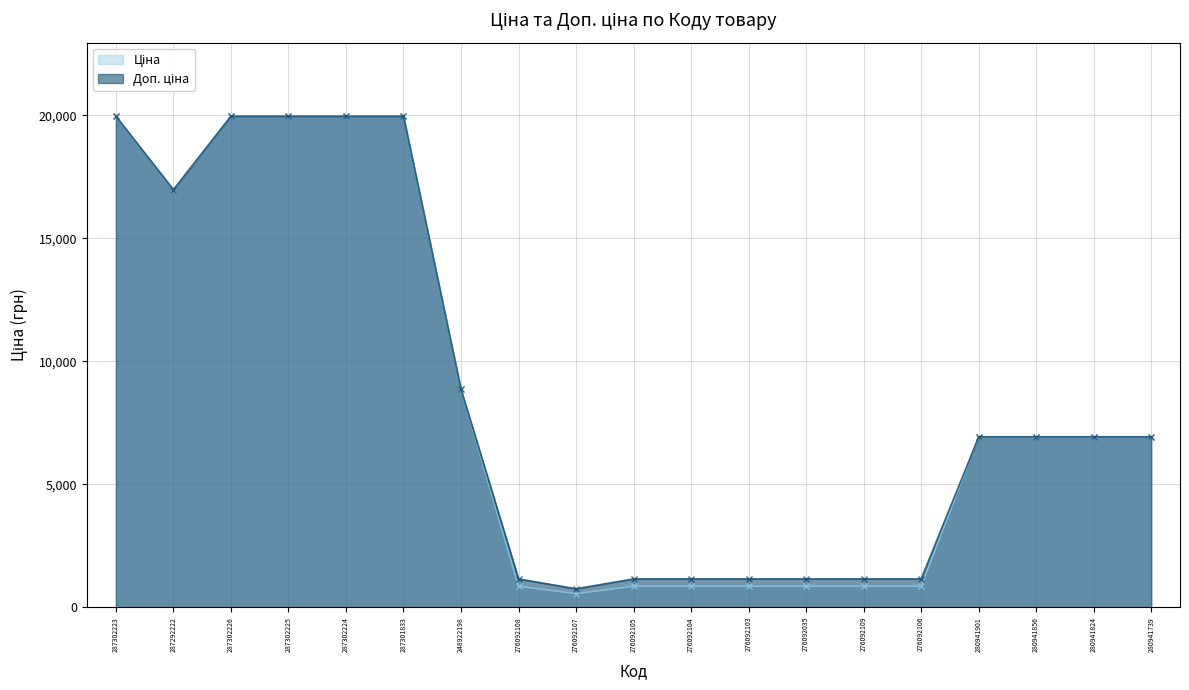

True or false: Ціна and Доп. ціна intersect in this chart.

False